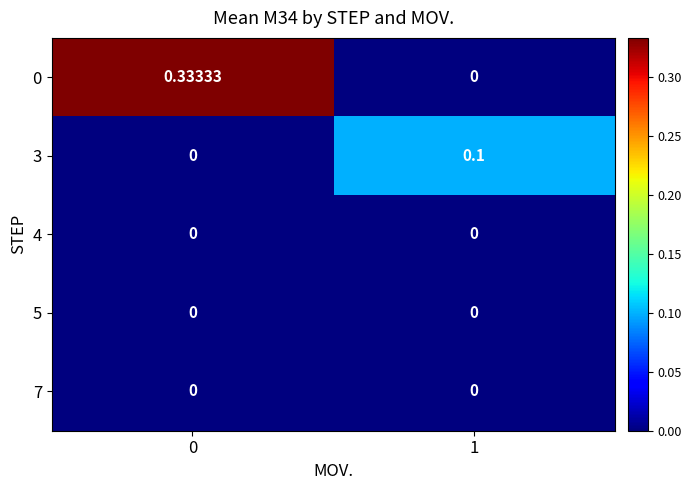

What is the spread (max minus min) of values at 1?

0.1